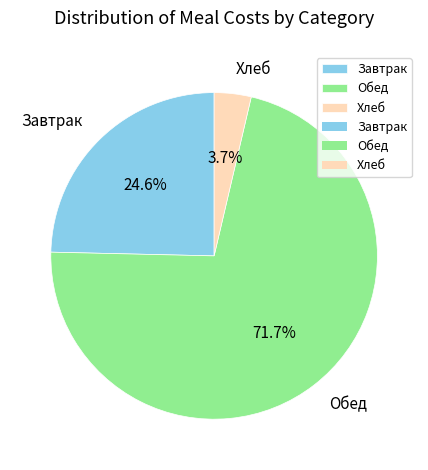

What is the largest slice in the pie chart?

Обед